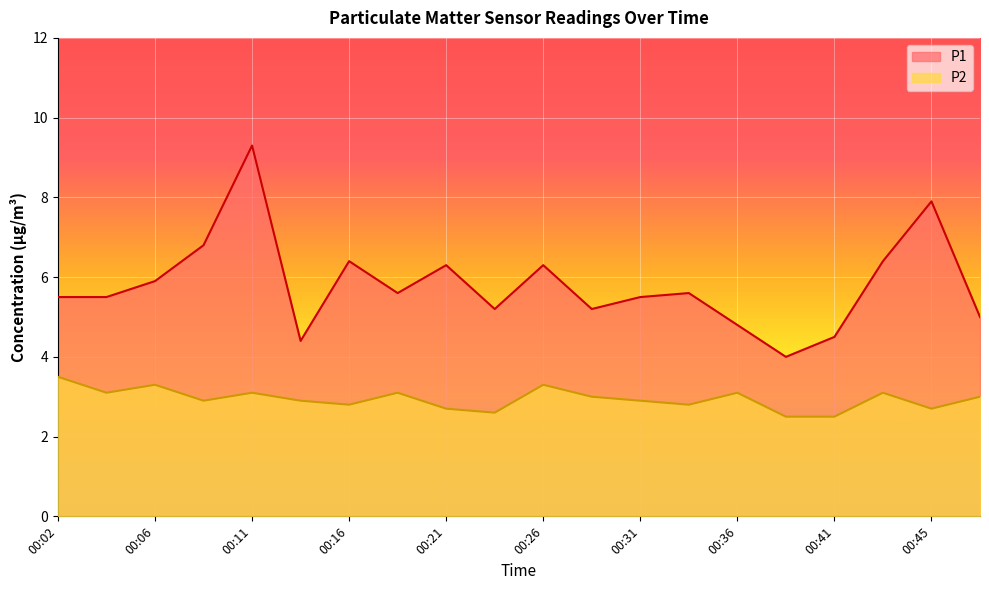

What is the highest value of the P1 series?

9.3